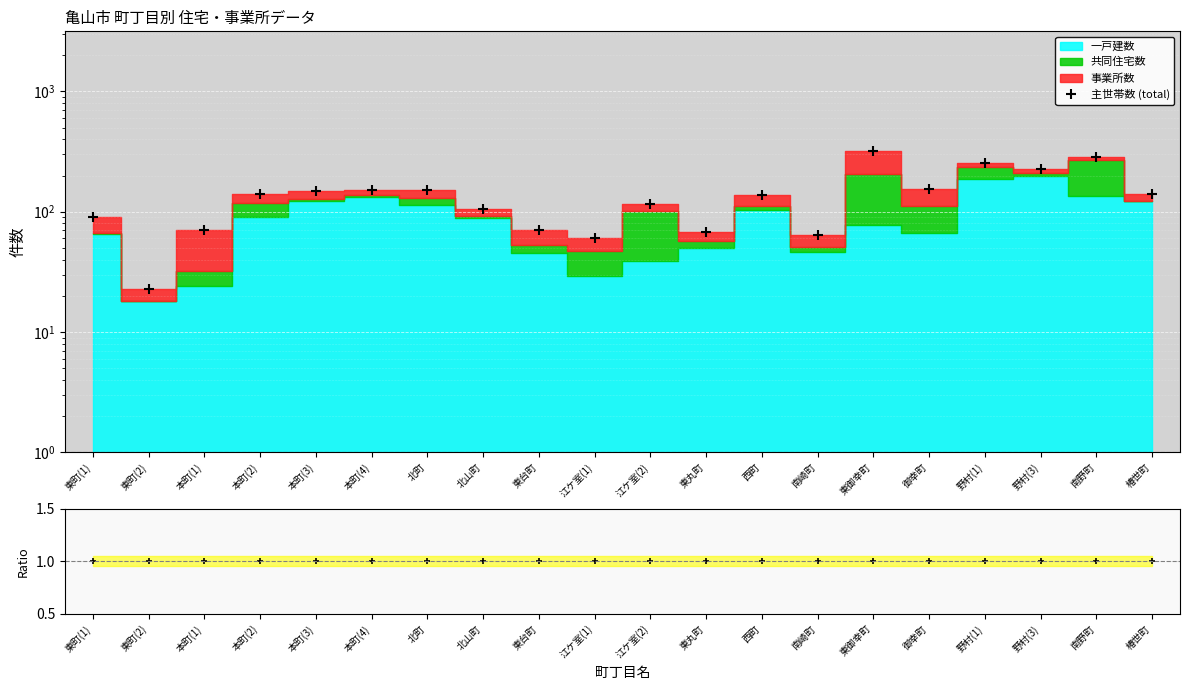

At which category is the sum across all series the highest?

東御幸町